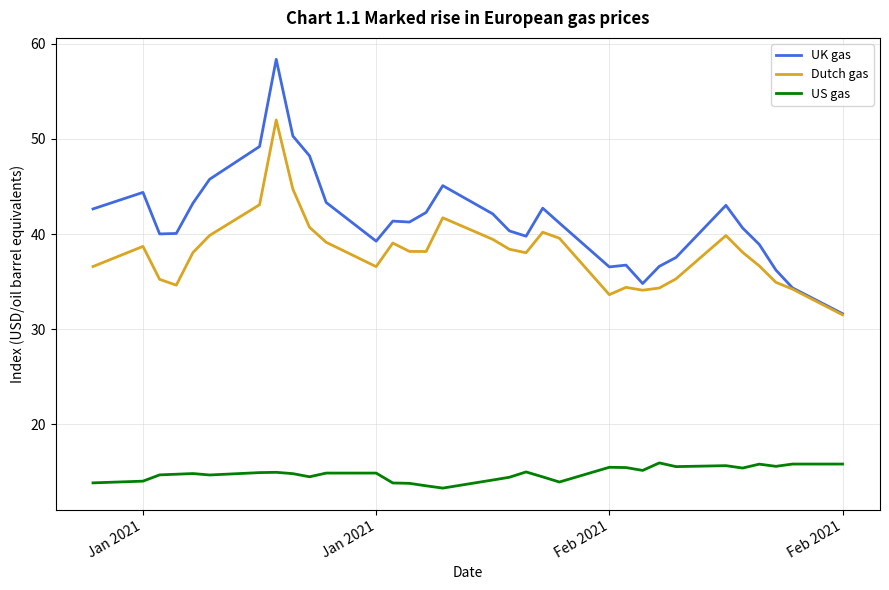

Which series has the largest total across all categories?

UK gas